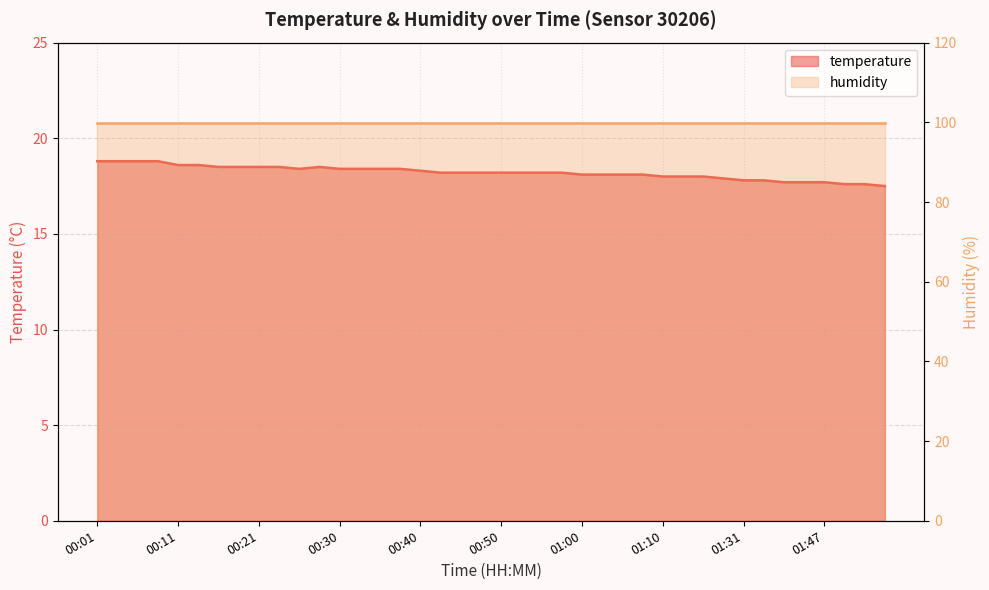

Reading right to left, what are all the values shown in this chart?

17.5	17.6	17.6	17.7	17.7	17.7	17.8	17.8	17.9	18.0	18.0	18.0	18.1	18.1	18.1	18.1	18.2	18.2	18.2	18.2	18.2	18.2	18.2	18.3	18.4	18.4	18.4	18.4	18.5	18.4	18.5	18.5	18.5	18.5	18.6	18.6	18.8	18.8	18.8	18.8